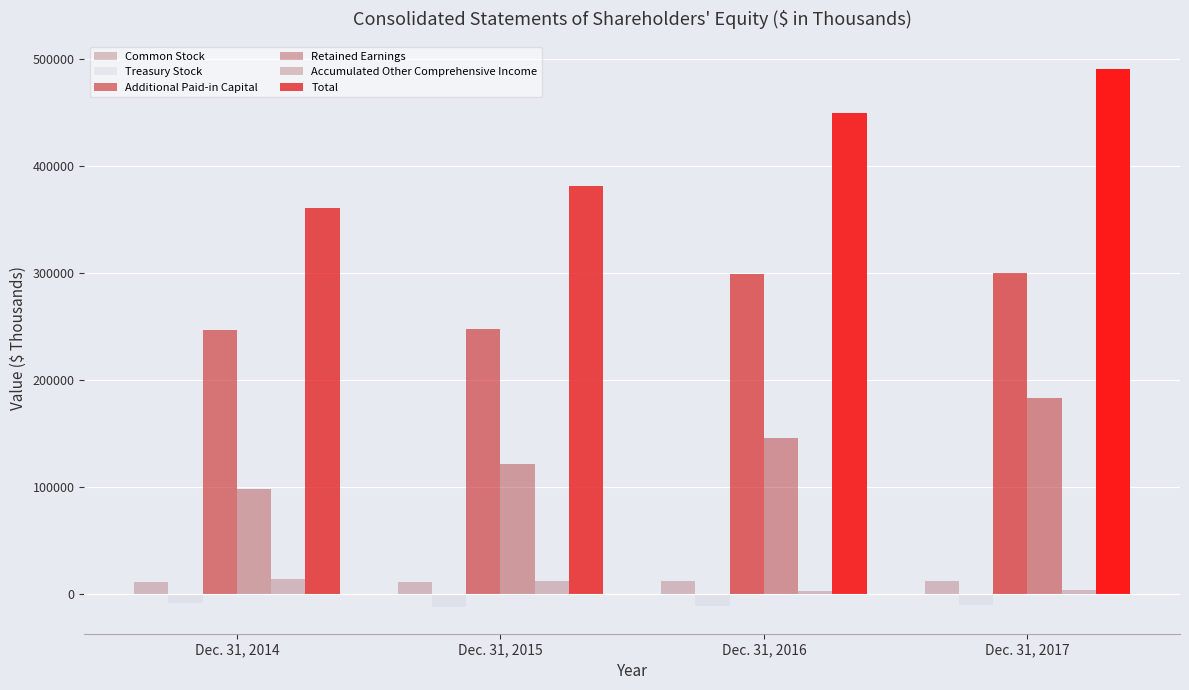

What is the approximate value of Common Stock at Dec. 31, 2014?

11159